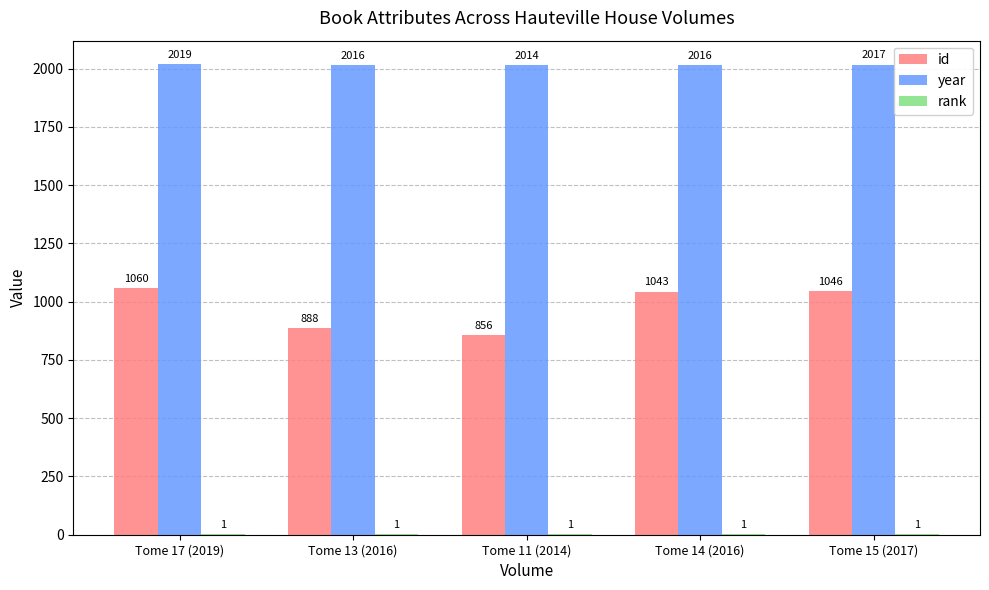

The year series shows 467 at Tome 11 (2014). True or false?

False